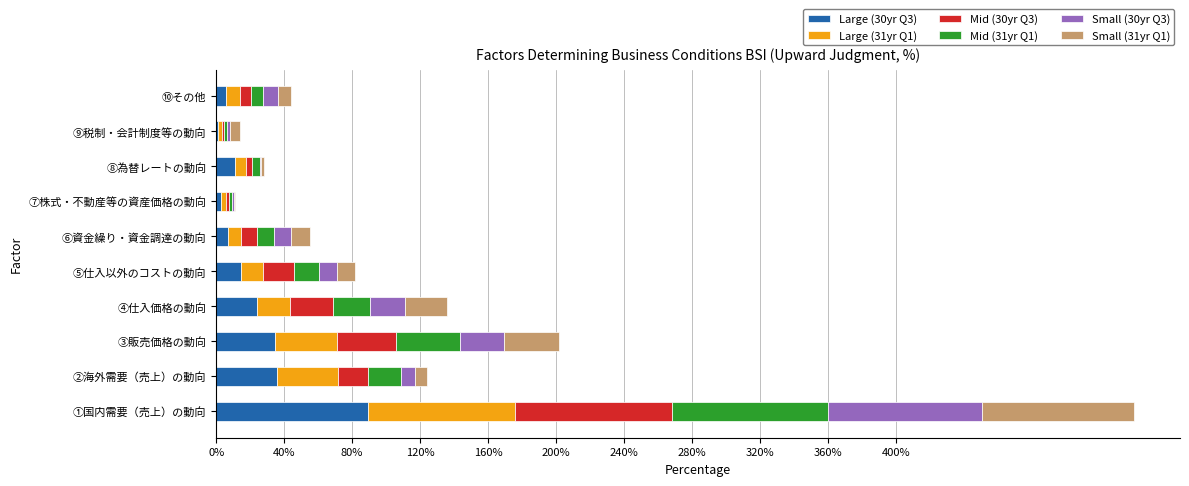

At which category is the sum across all series the highest?

①国内需要（売上）の動向